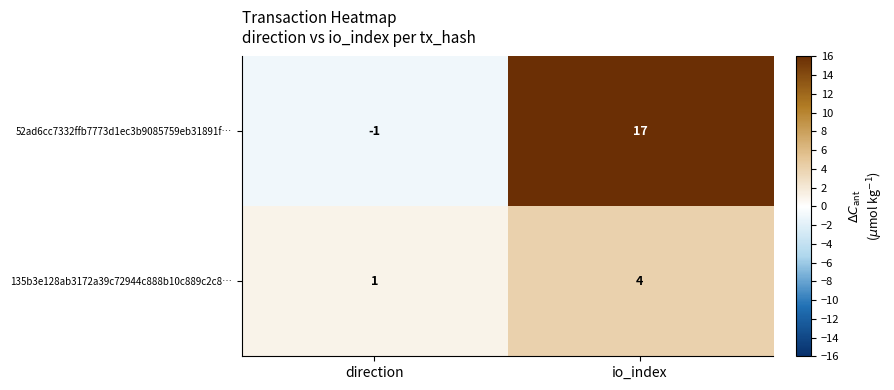

What is the difference between the 52ad6cc7332ffb7773d1ec3b9085759eb31891f… values at io_index and direction?

18